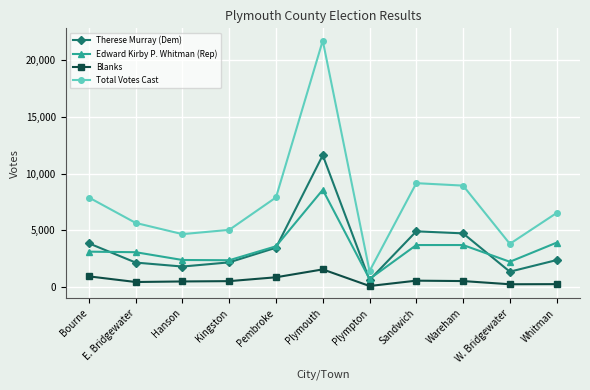

What is the minimum value for Edward Kirby P. Whitman (Rep)?

701